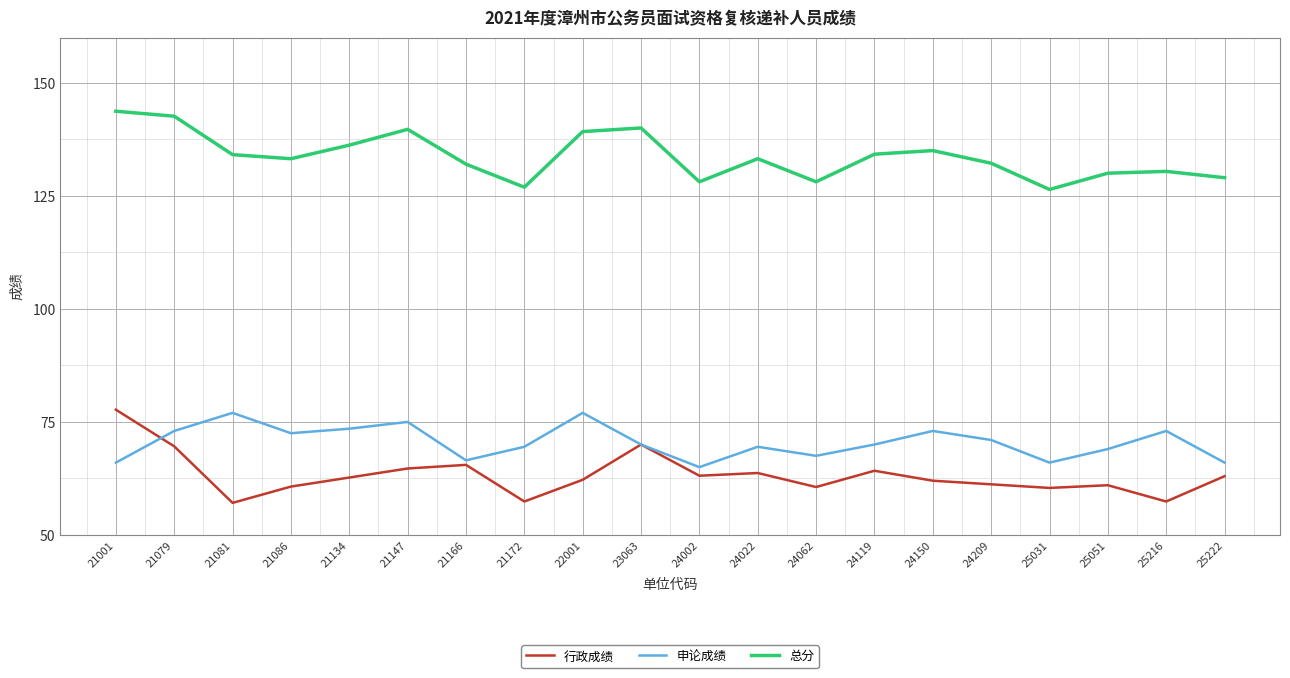

Where does the 行政成绩 series first go above 62?

21001